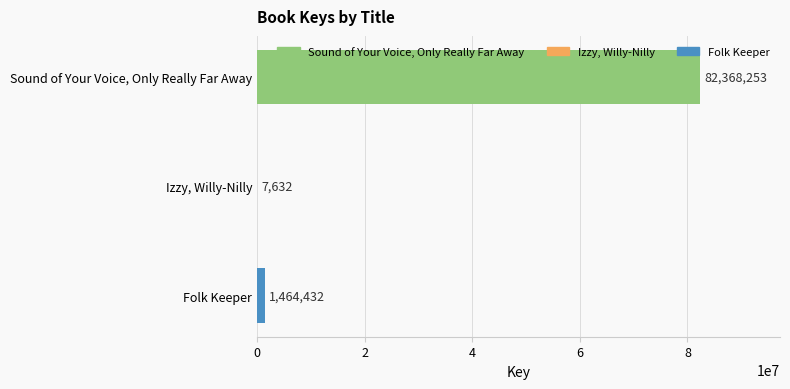

Reading top to bottom, transcribe all the data shown in this chart.

Sound of Your Voice, Only Really Far Away=82368253	Izzy, Willy-Nilly=7632	Folk Keeper=1464432